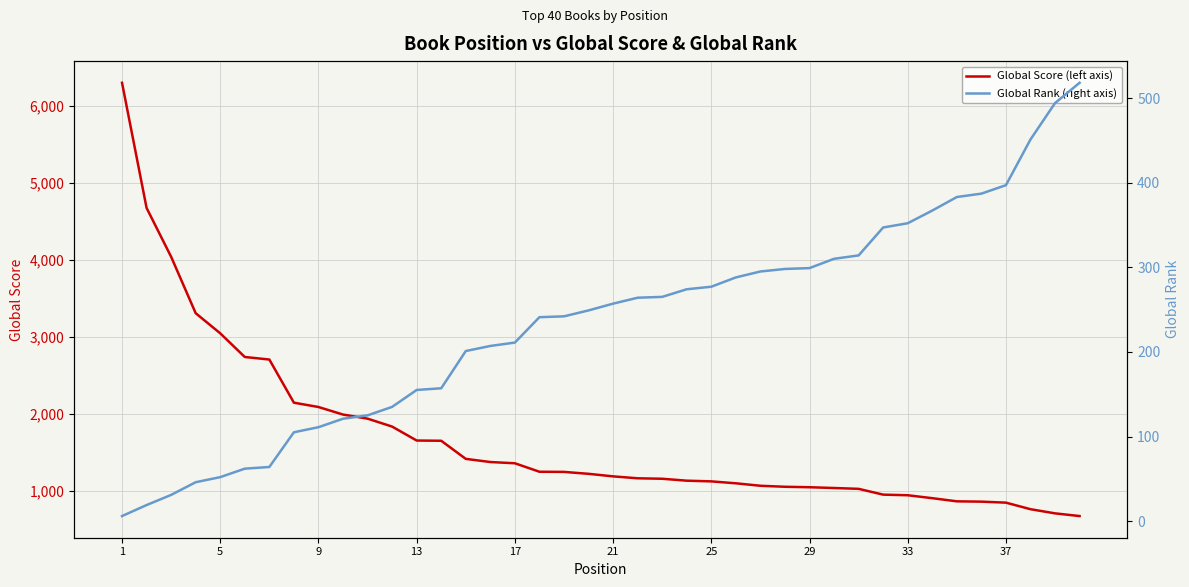

What is the average value of the Global Rank (right axis) series?

234